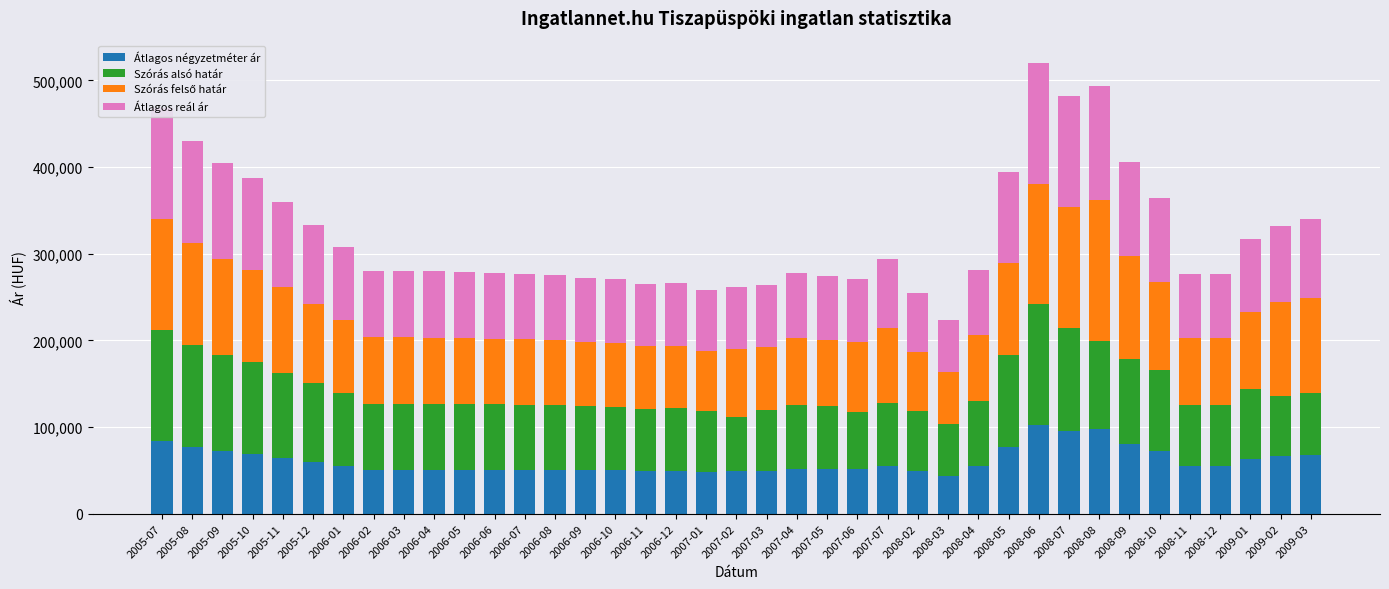

What is the sum of all Átlagos négyzetméter ár values?

2365695